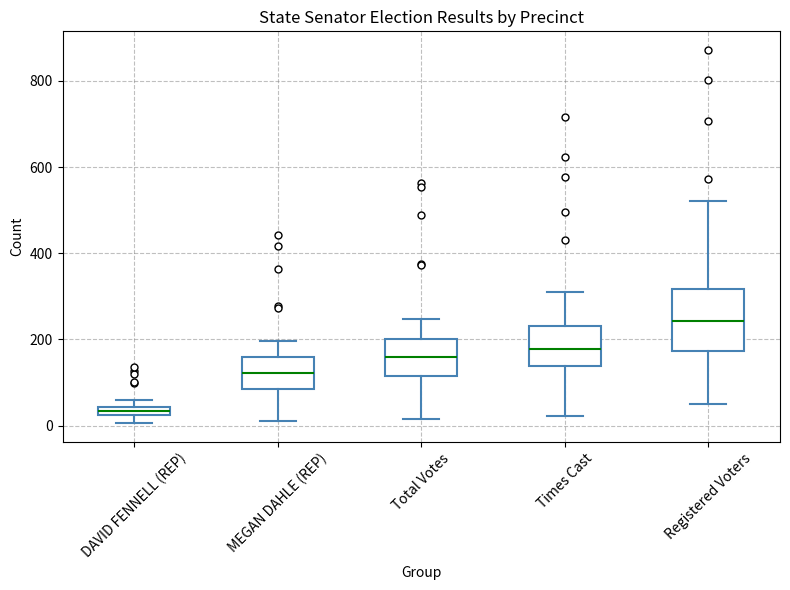

Which box is the tallest, from its lower edge to its upper edge?

Registered Voters